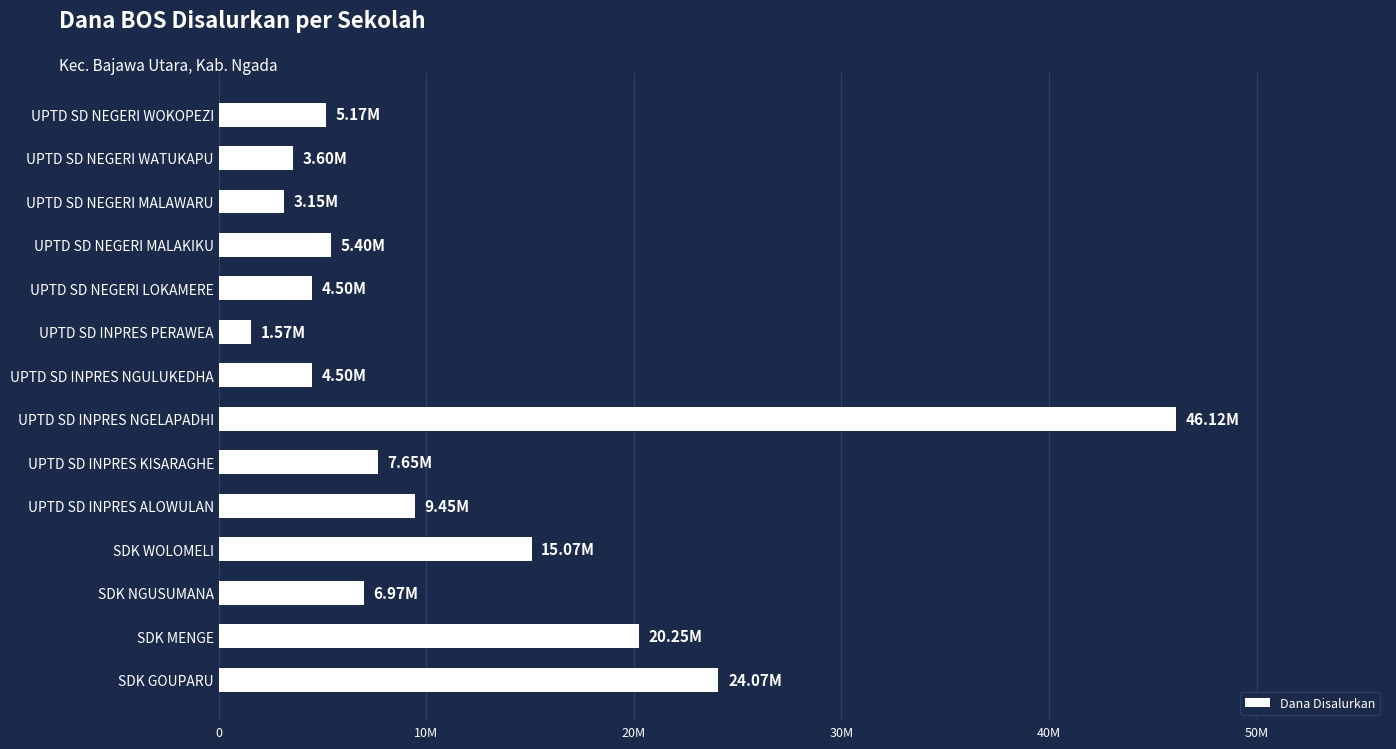

What is the difference between the second highest and minimum values?

22500000